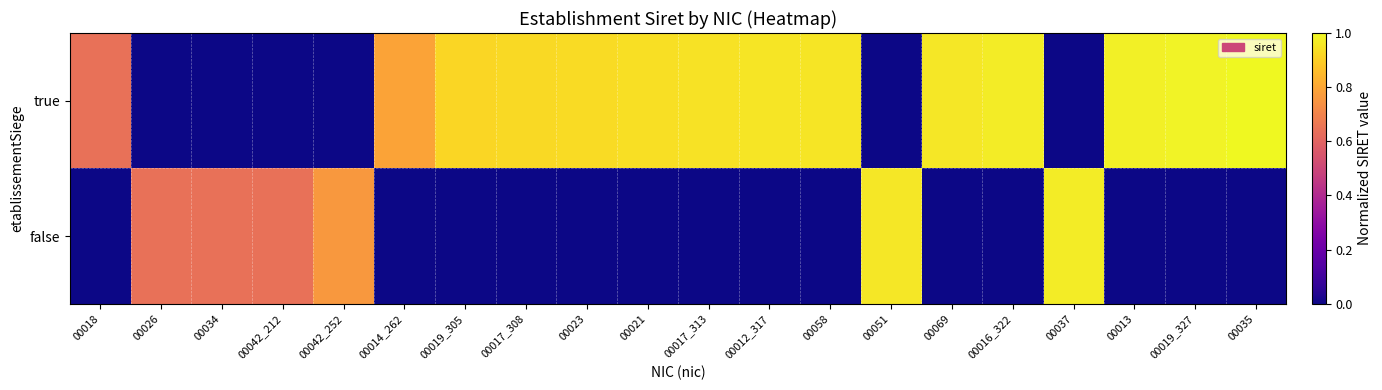

What is the greatest value displayed?

1.0